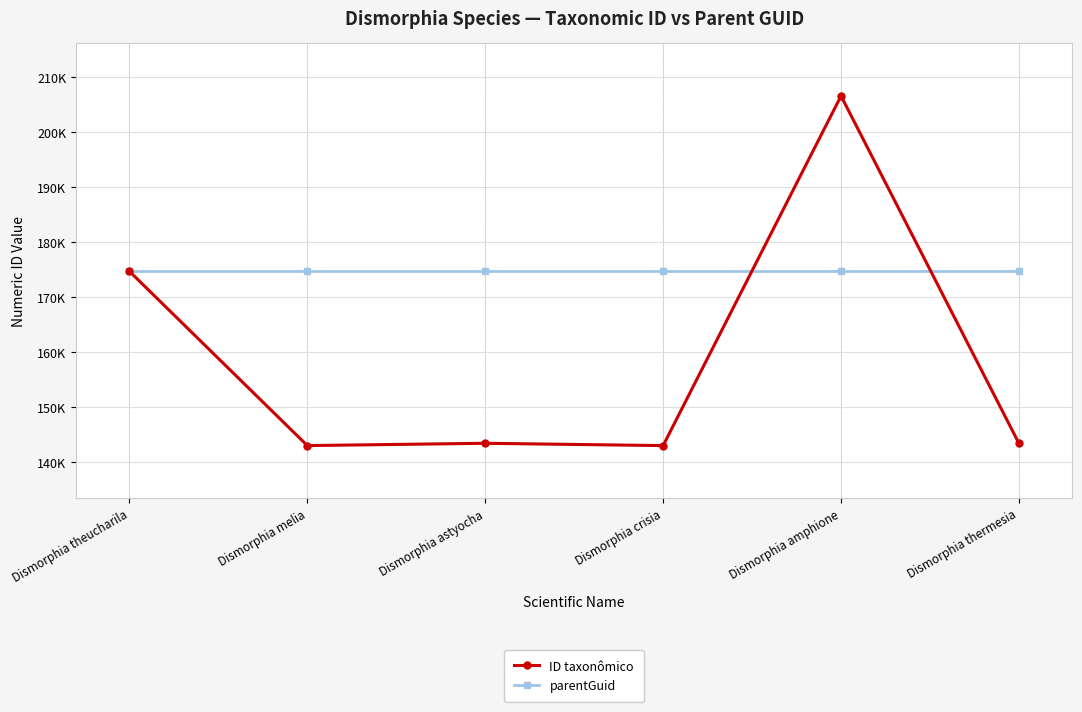

Which has a higher value, Dismorphia theucharila or Dismorphia amphione?

Dismorphia amphione